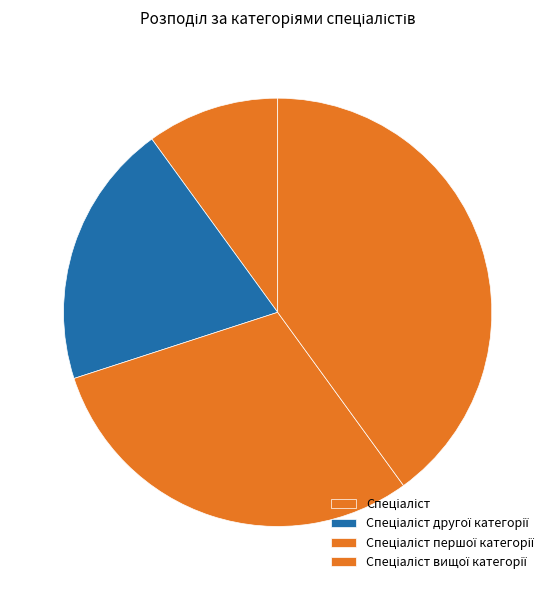

Combined, what portion of the pie is Спеціаліст вищої категорії and Спеціаліст другої категорії?

60.0%